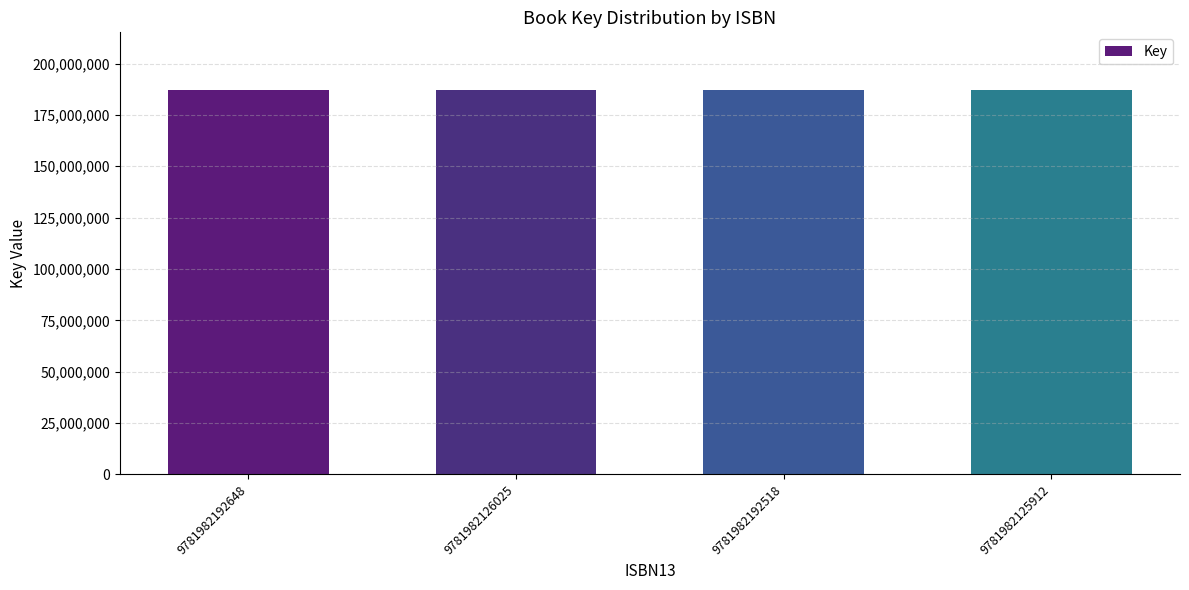

What is the value of the 1st bar from the left?

187121742